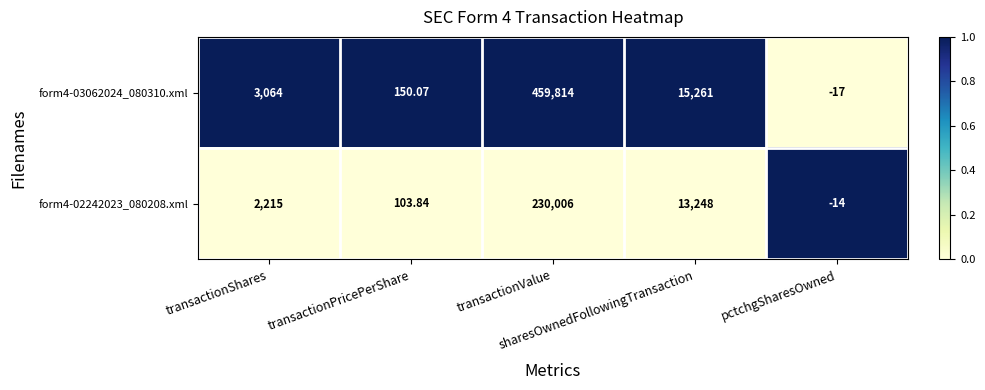

Which series has the widest spread of values?

form4-03062024_080310.xml